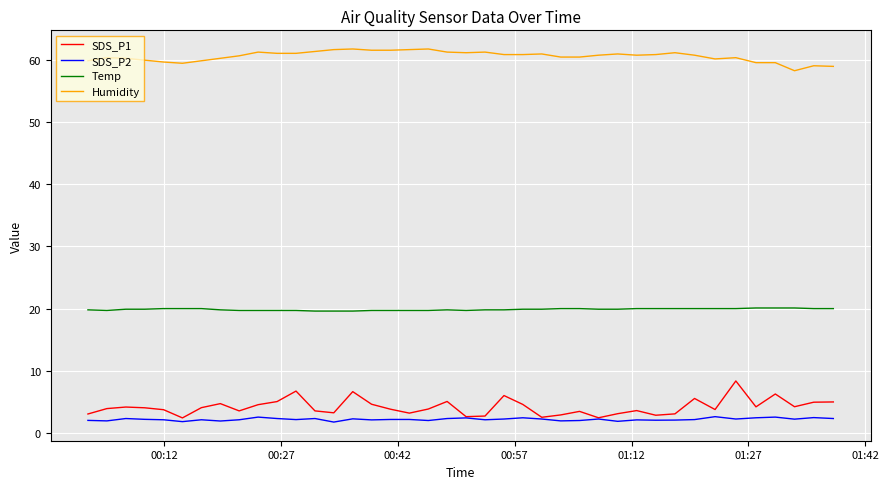

True or false: Humidity and SDS_P1 intersect in this chart.

False